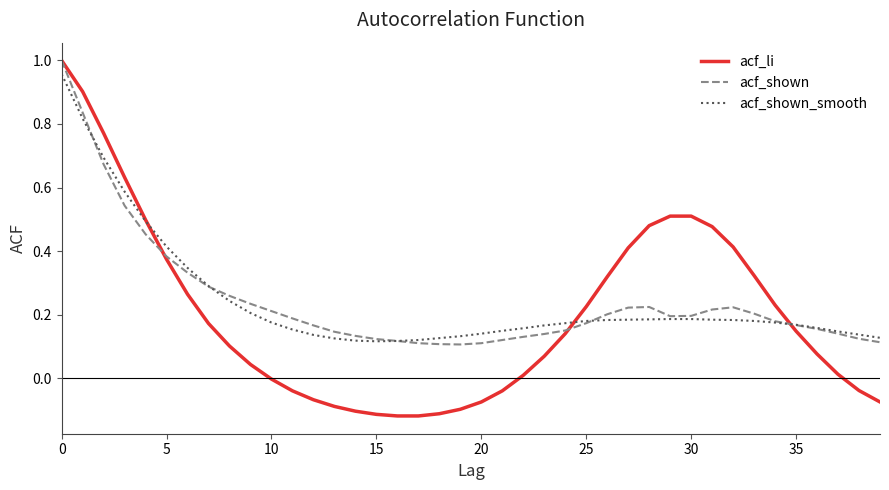

Which series has the widest spread of values?

acf_li